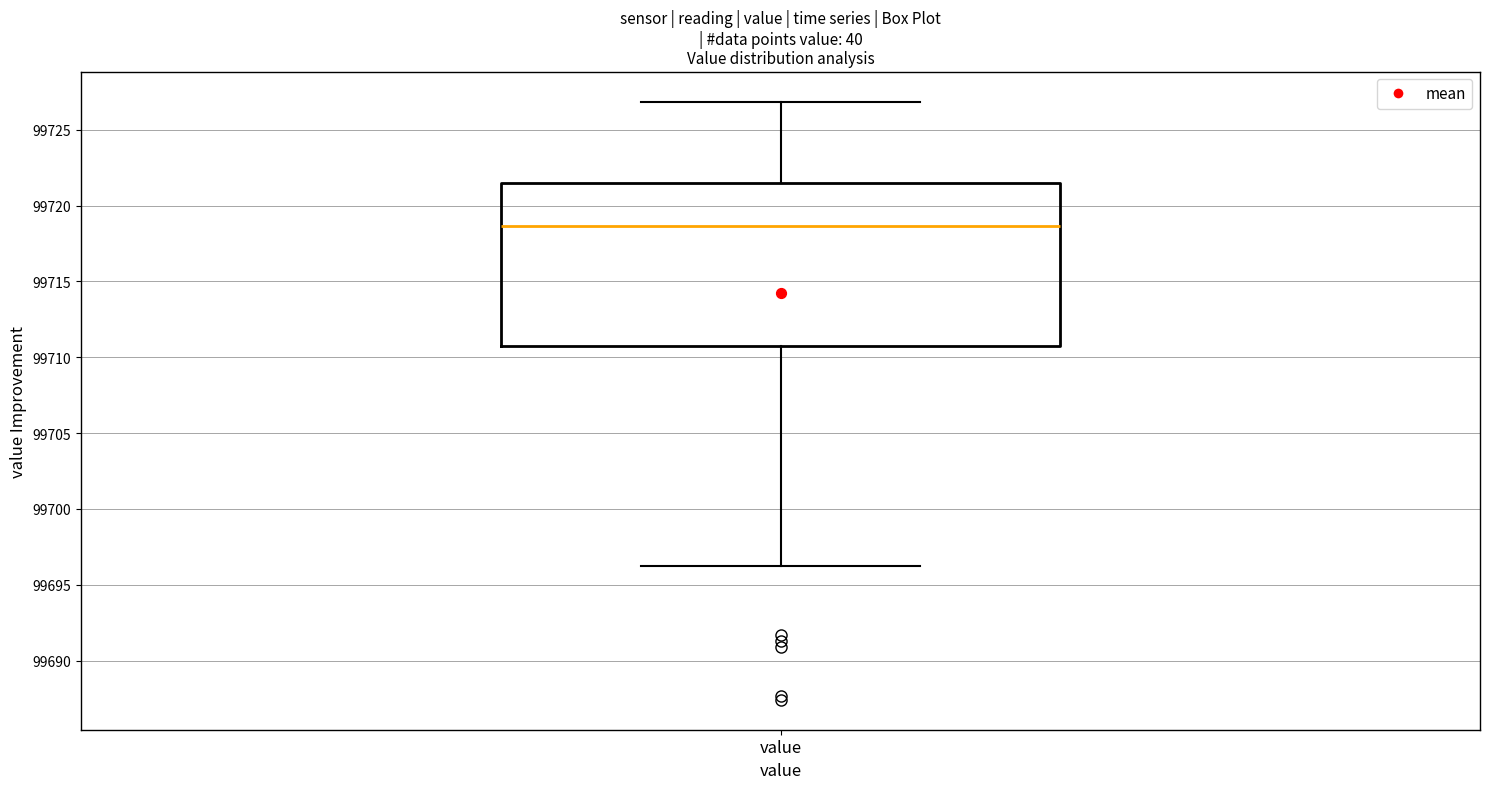

Where is the upper edge of the box for value on the y-axis? The values are not printed on the chart, so give them approximately, as read against the axis.

99721.5